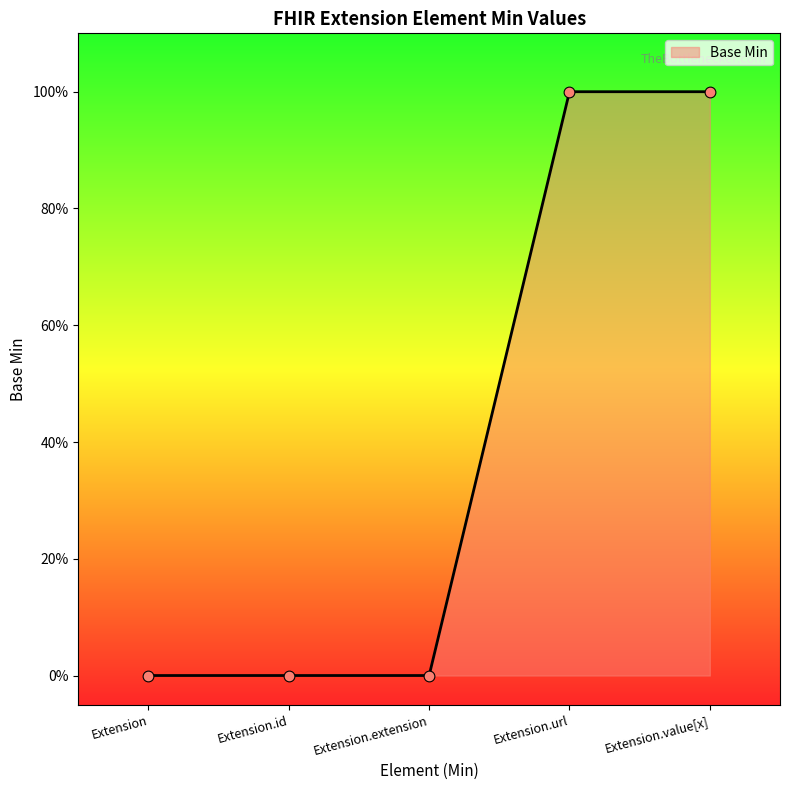

Between Extension.value[x] and Extension, which is larger?

Extension.value[x]